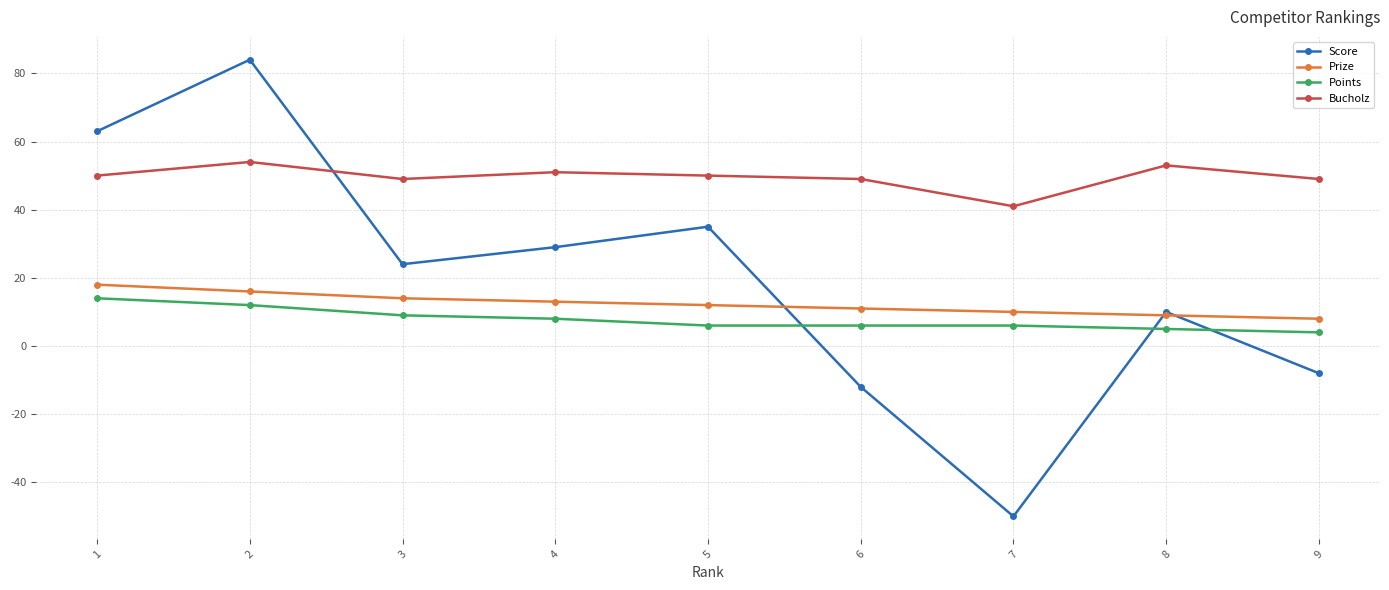

The value of Score at 3 is 24. True or false?

True